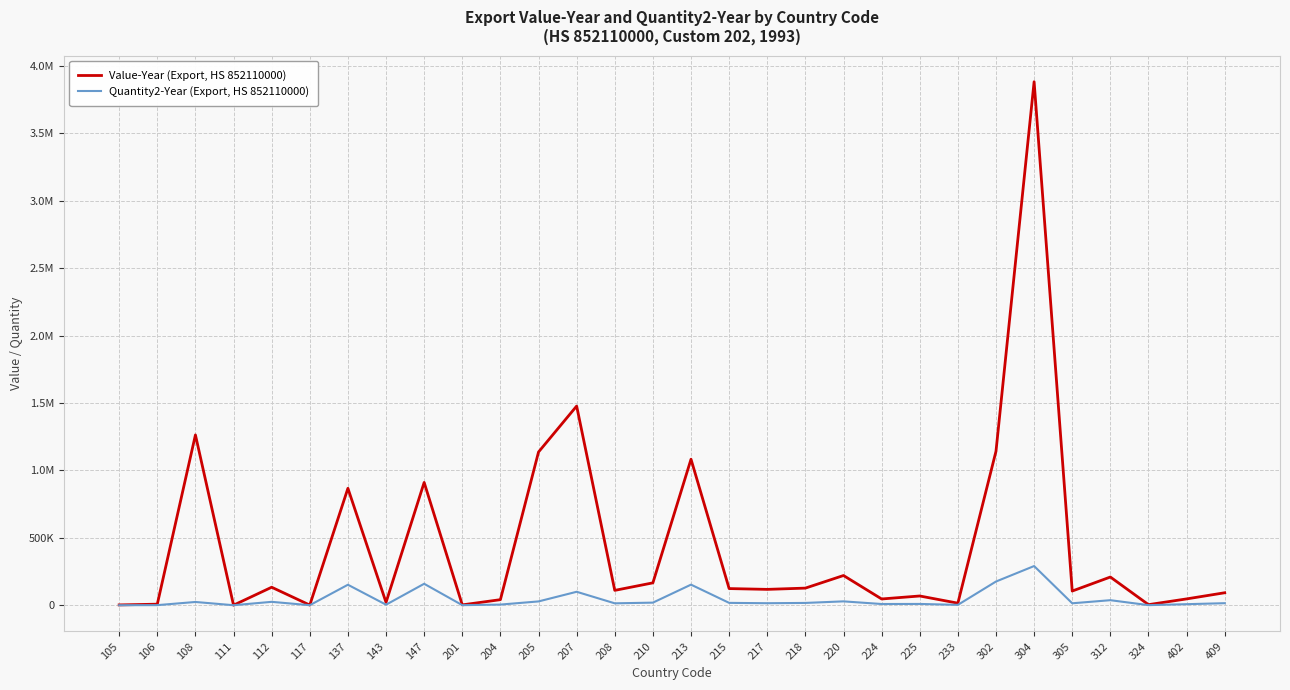

Between 207 and 233, which series saw the biggest shift?

Value-Year (Export, HS 852110000)